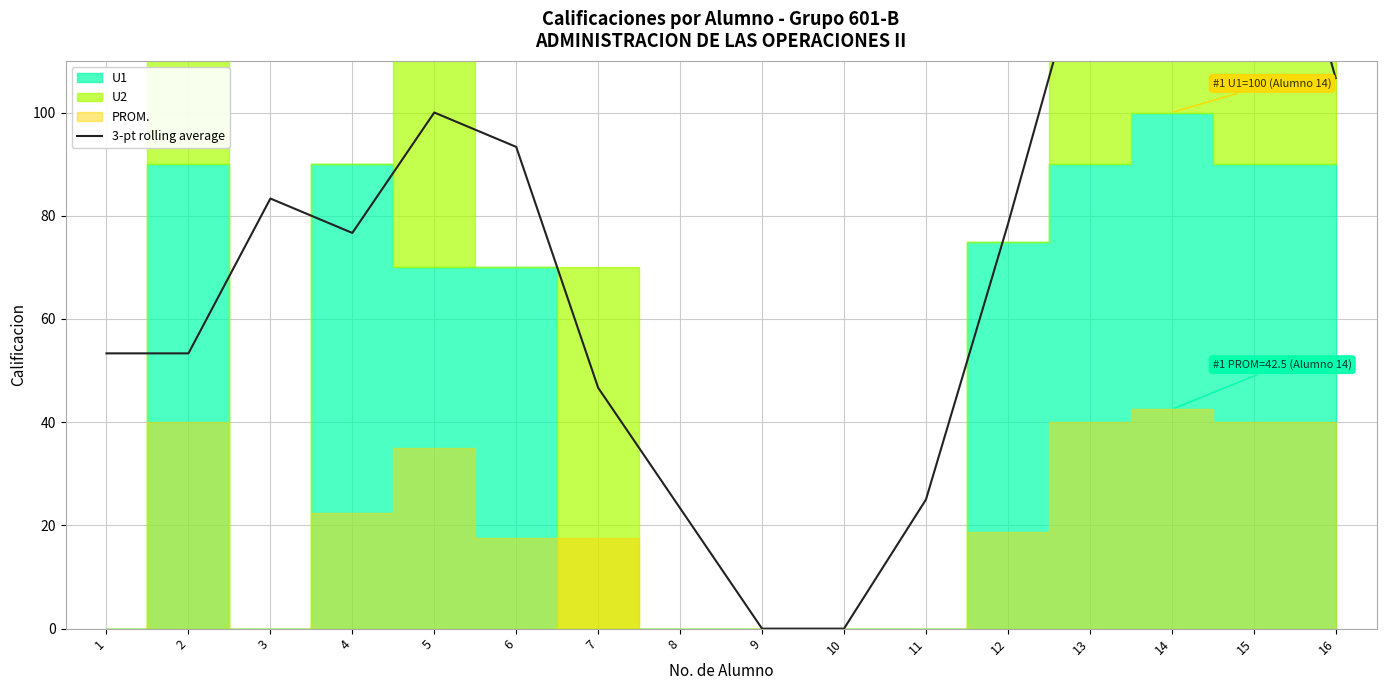

How many lines are shown in the chart?

1